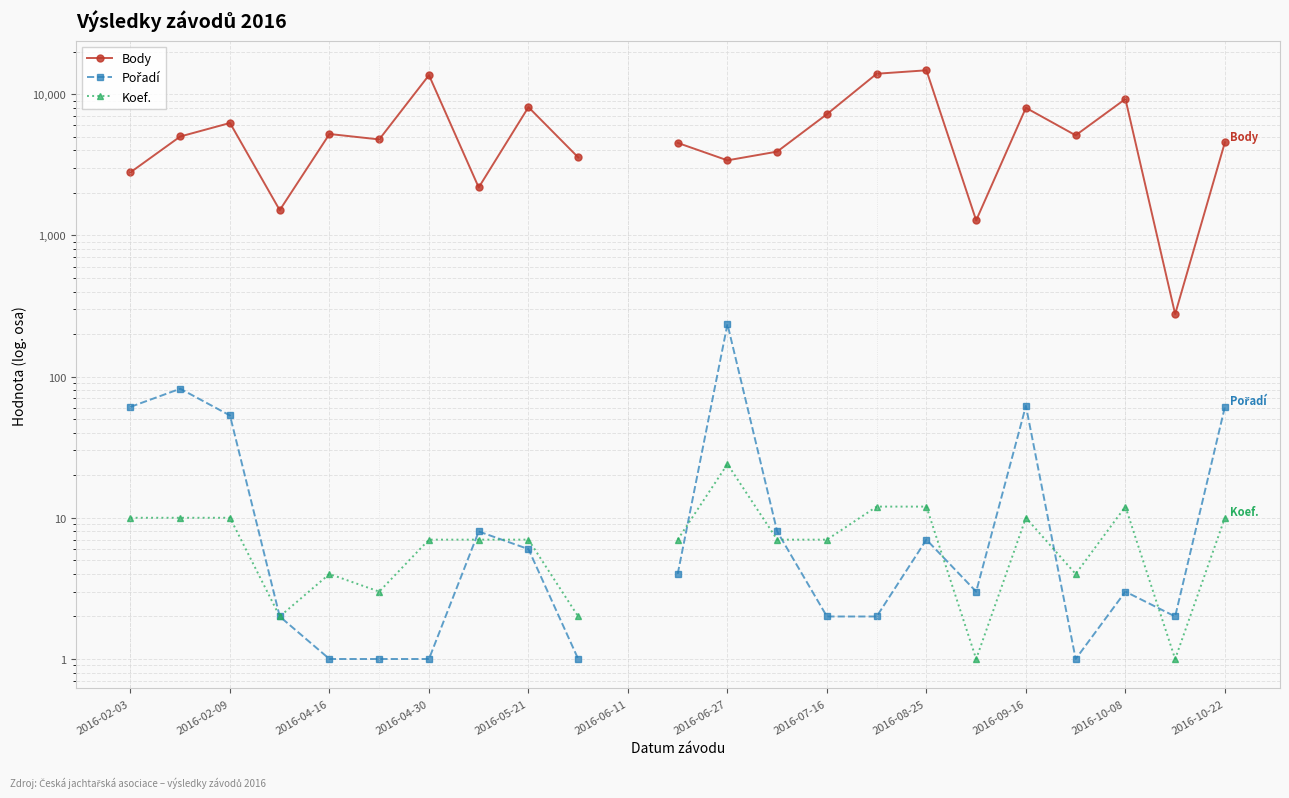

How many lines are shown in the chart?

3